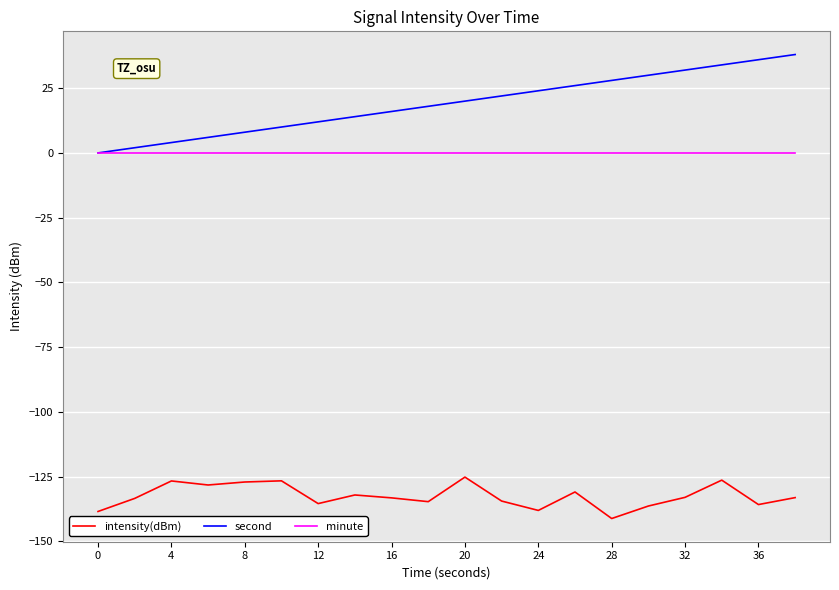

How many distinct data groups are displayed?

3